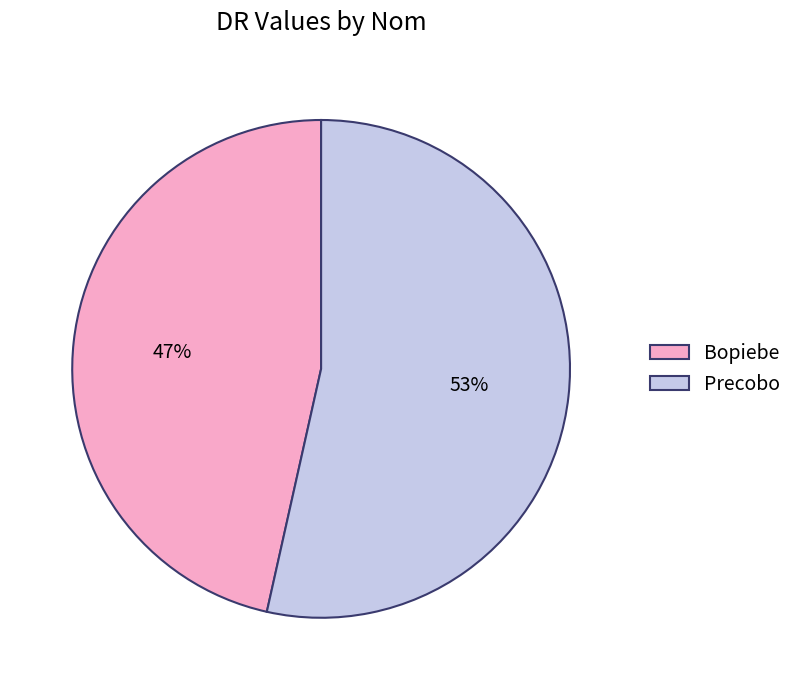

How many segments does this pie chart have?

2